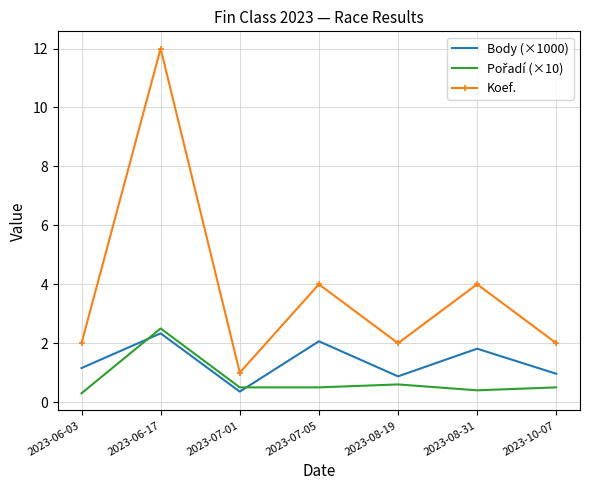

What is the sum of the Koef. values at 2023-08-19 and 2023-06-17?

14.0